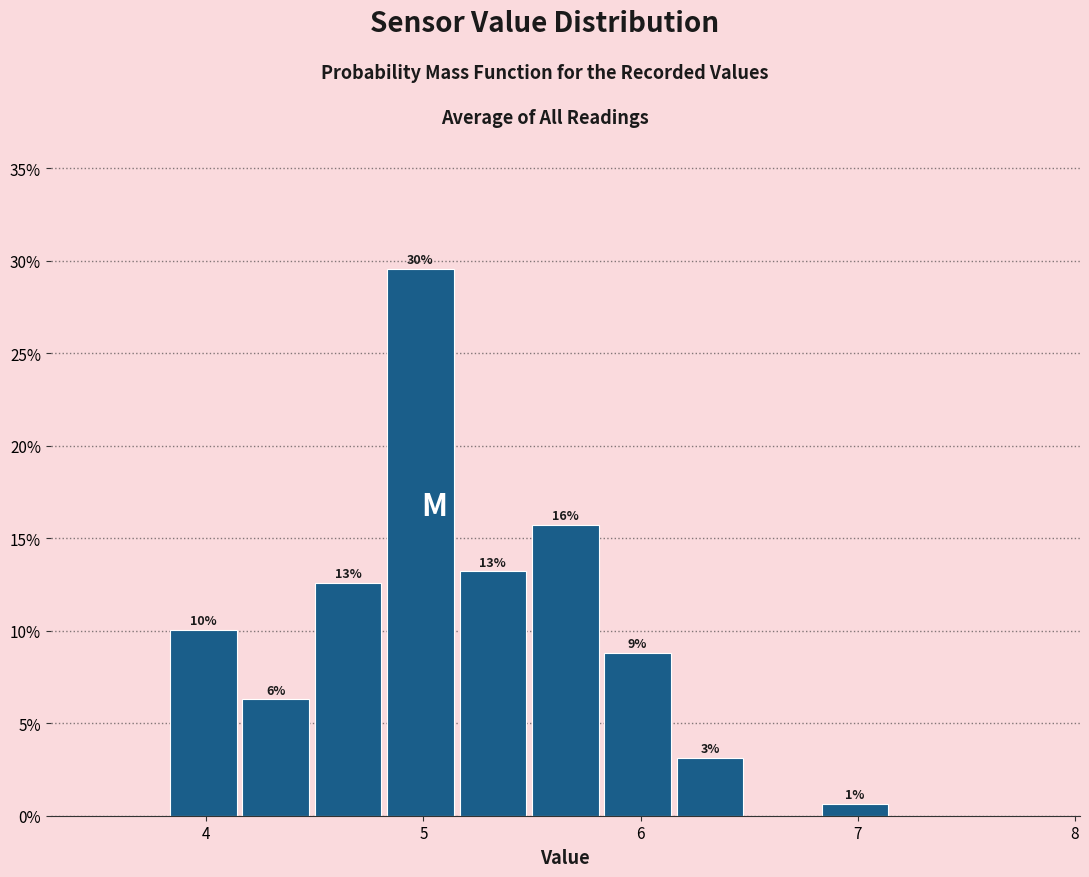

Around what value on the x-axis is the tallest bar? Give the approximate position of its centre, as read against the axis.

5.0